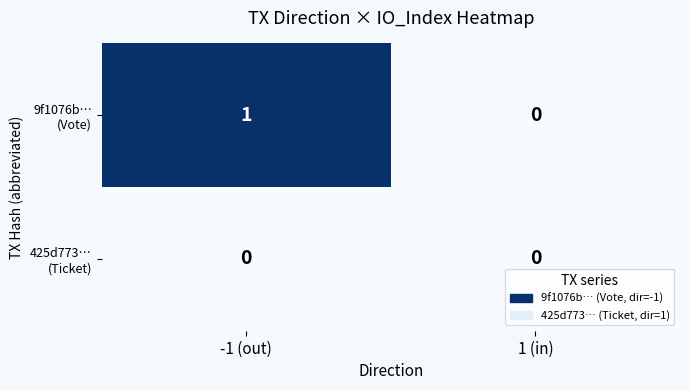

Which category has the highest value across all series?

-1 (out)